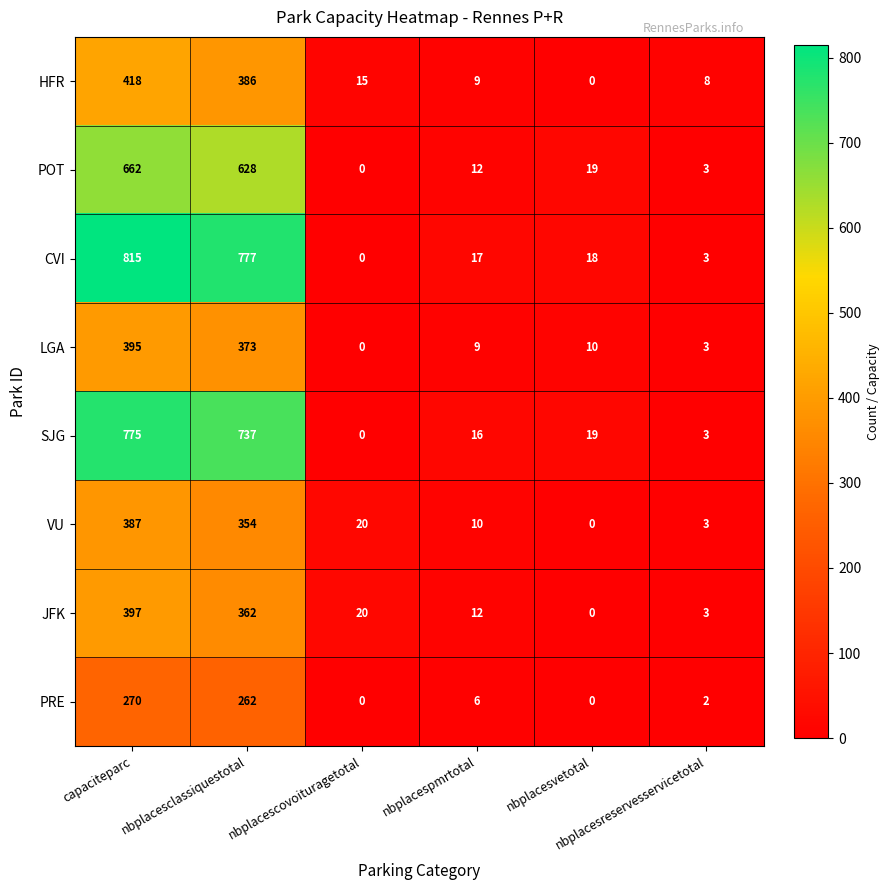

What is the highest value of the POT series?

662